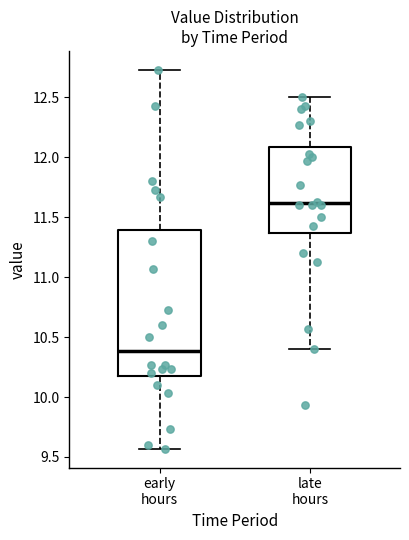

Reading left to right, transcribe this box plot: for each box, give where its median line is, the range the box spans, and where its two whiskers end, as read against the y-axis. The values are not printed on the chart, so give them approximately, as read against the axis.

early hours: median 10.40, box 10.20 to 11.40, whiskers 9.55 to 12.75
late hours: median 11.60, box 11.35 to 12.10, whiskers 10.40 to 12.50